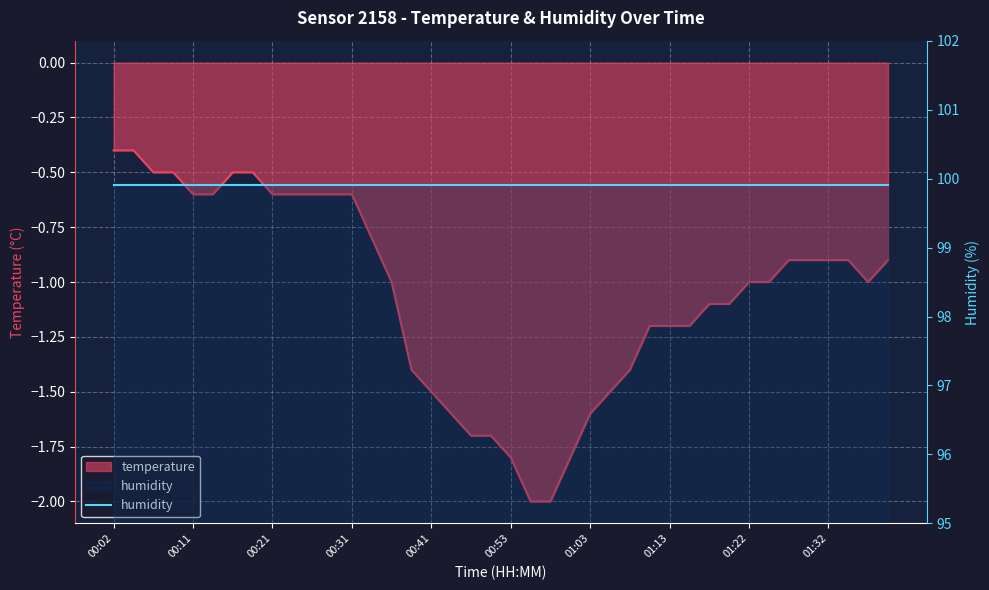

What is the change in value from 00:16 to 01:25?

-0.5